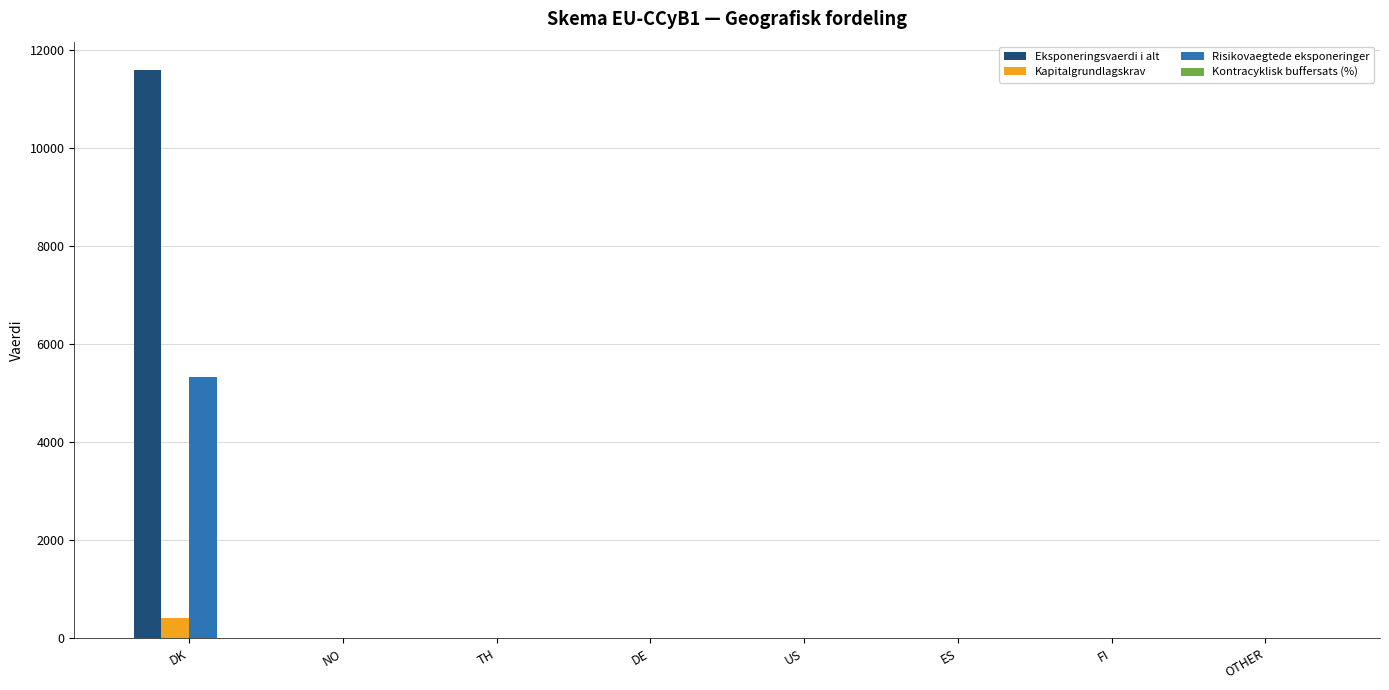

Is it true that Kapitalgrundlagskrav equals 0.0 at US?

True